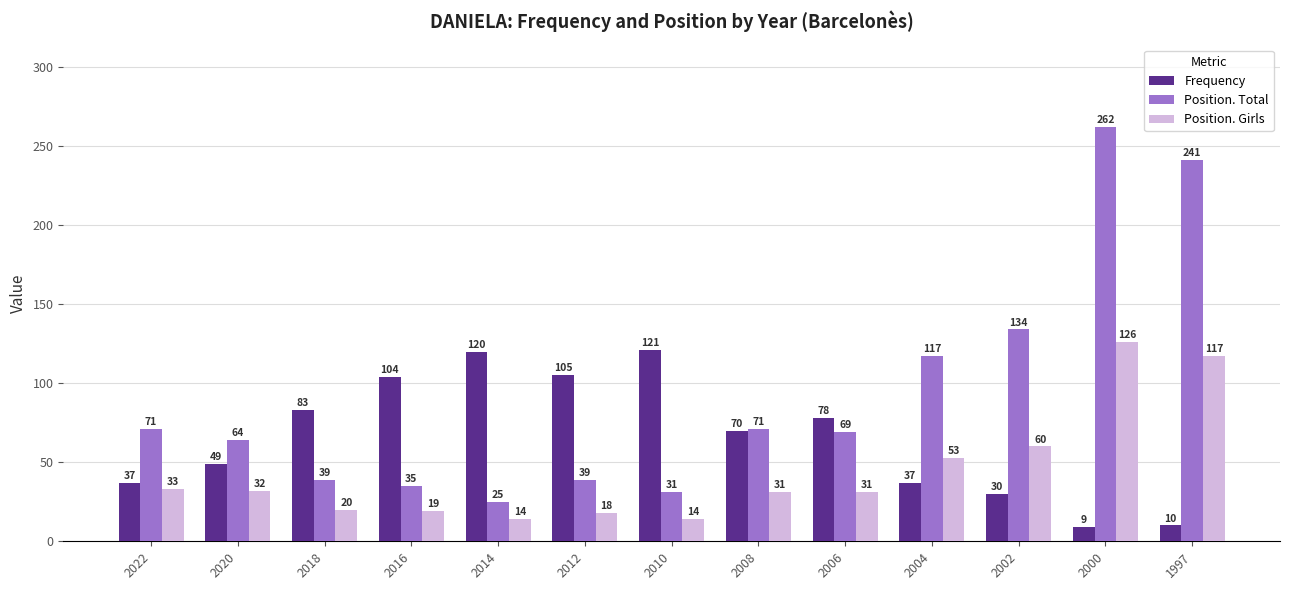

Is it true that Position. Girls equals 14 at 2010?

True